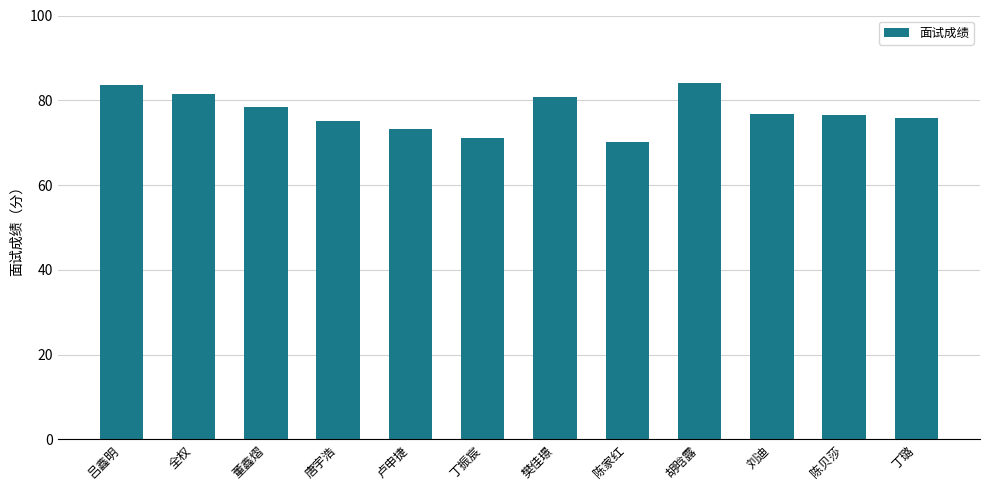

What is the difference between the maximum and minimum values?

13.8